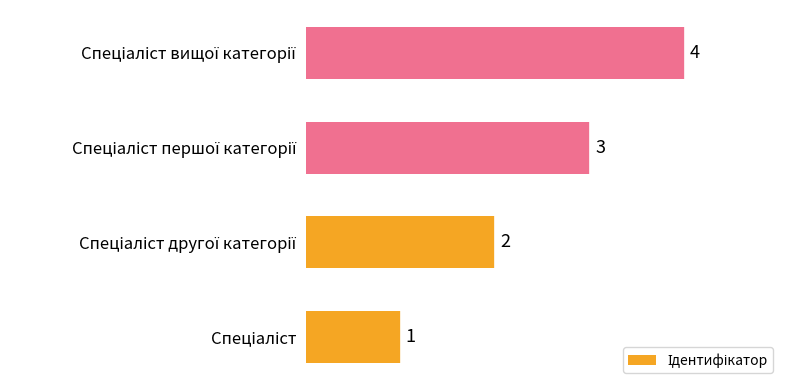

What is the greatest value displayed?

4